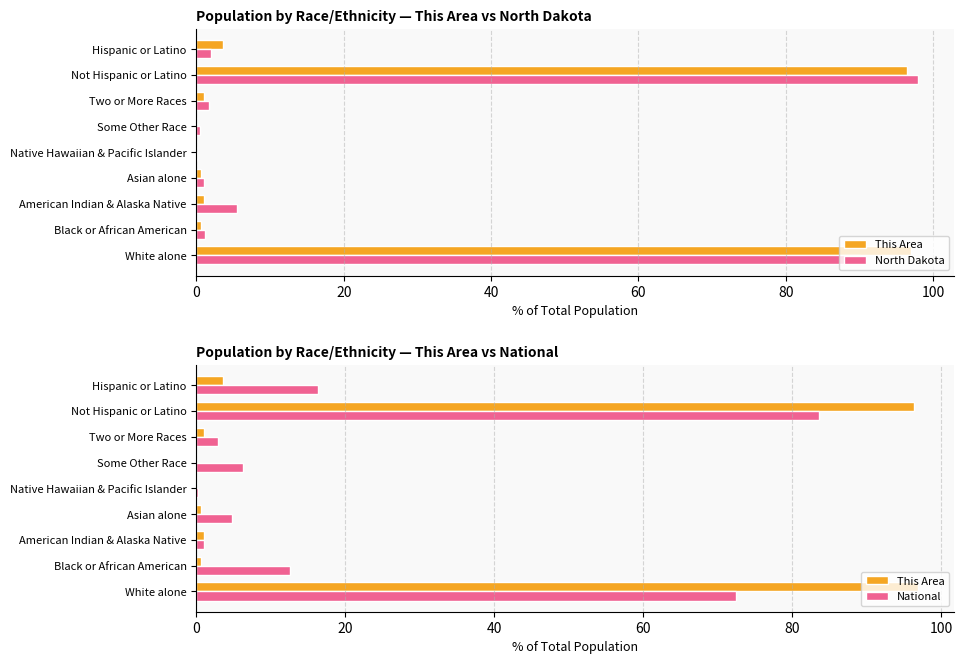

The value of North Dakota at Two or More Races is 2.9. True or false?

False